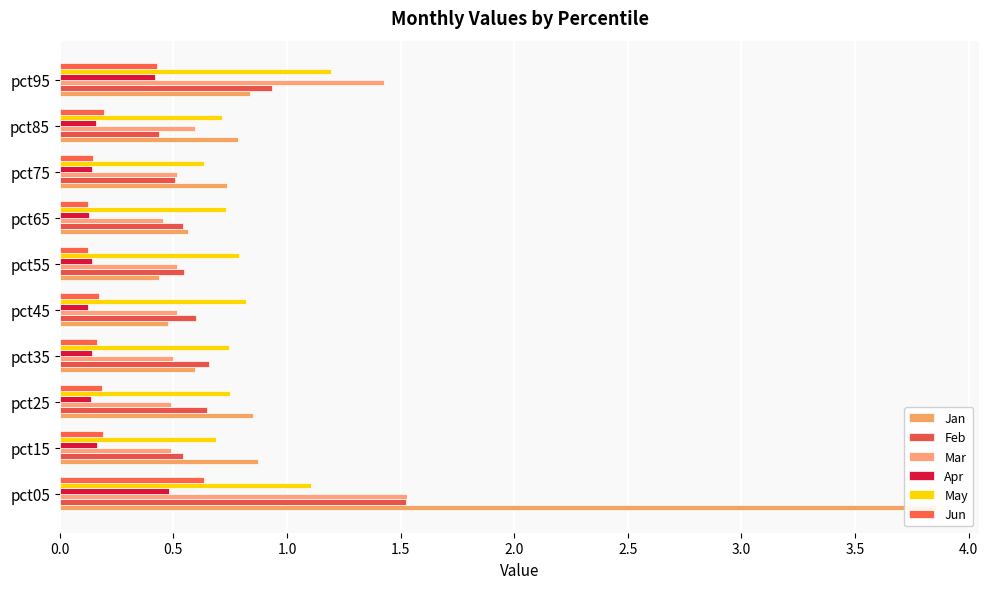

What is the difference between the maximum and minimum values in the Apr series?

0.4